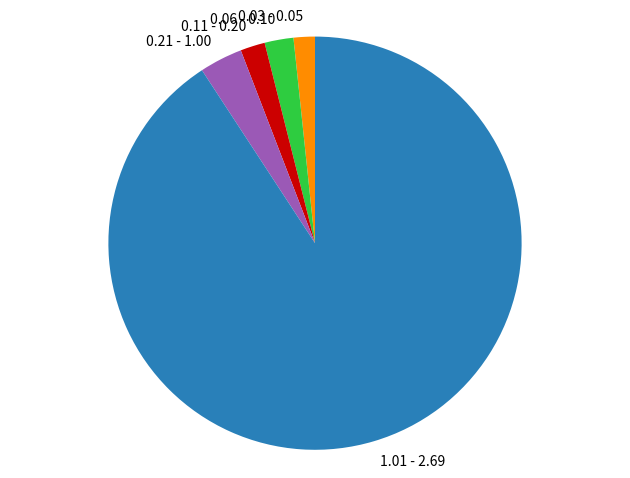

Do 0.06 - 0.10 and 0.11 - 0.20 together represent more than half of the pie?

No